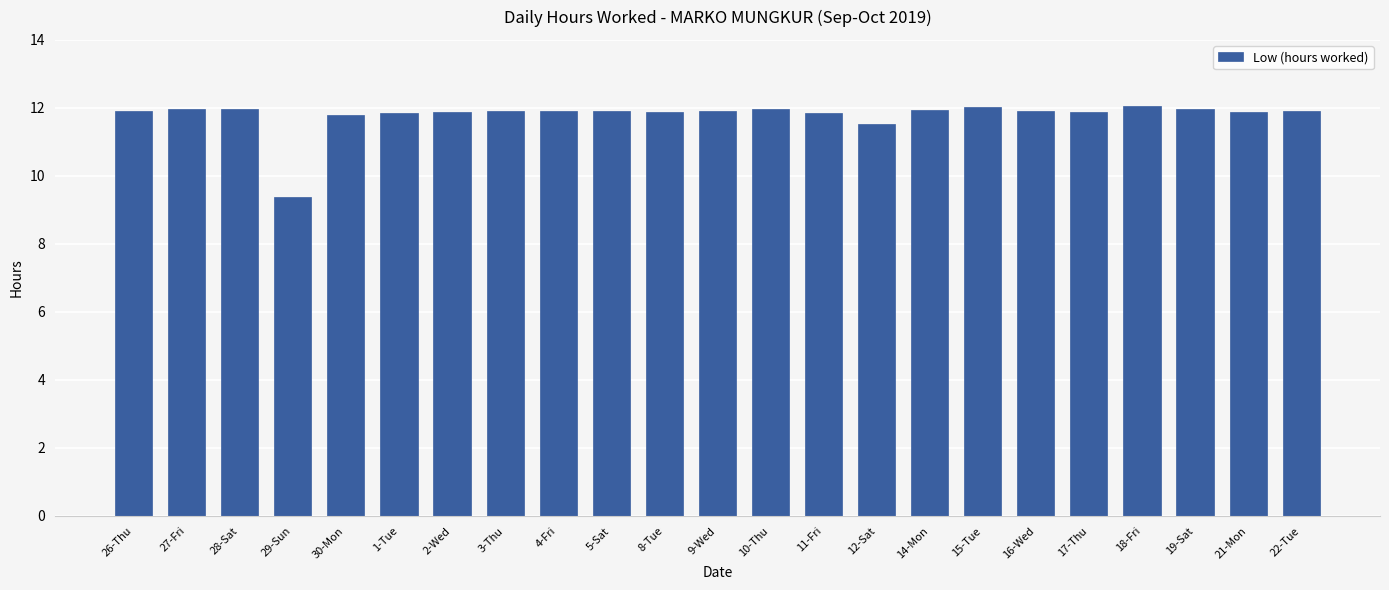

What is the maximum value shown in the chart?

12.1